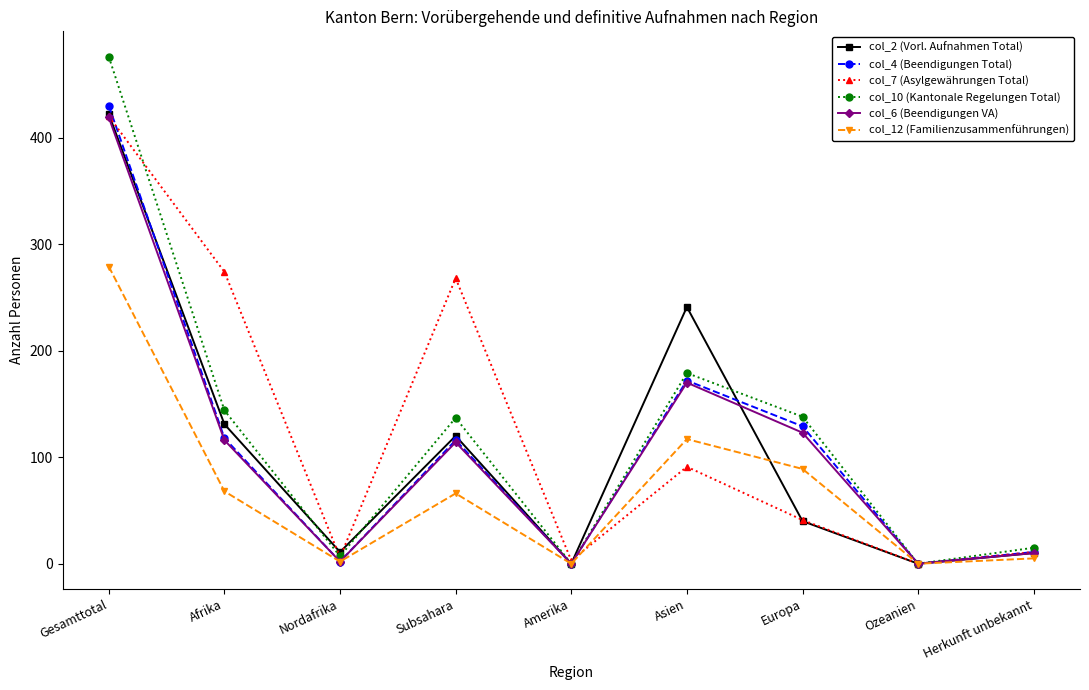

What position from the right is Ozeanien?

2